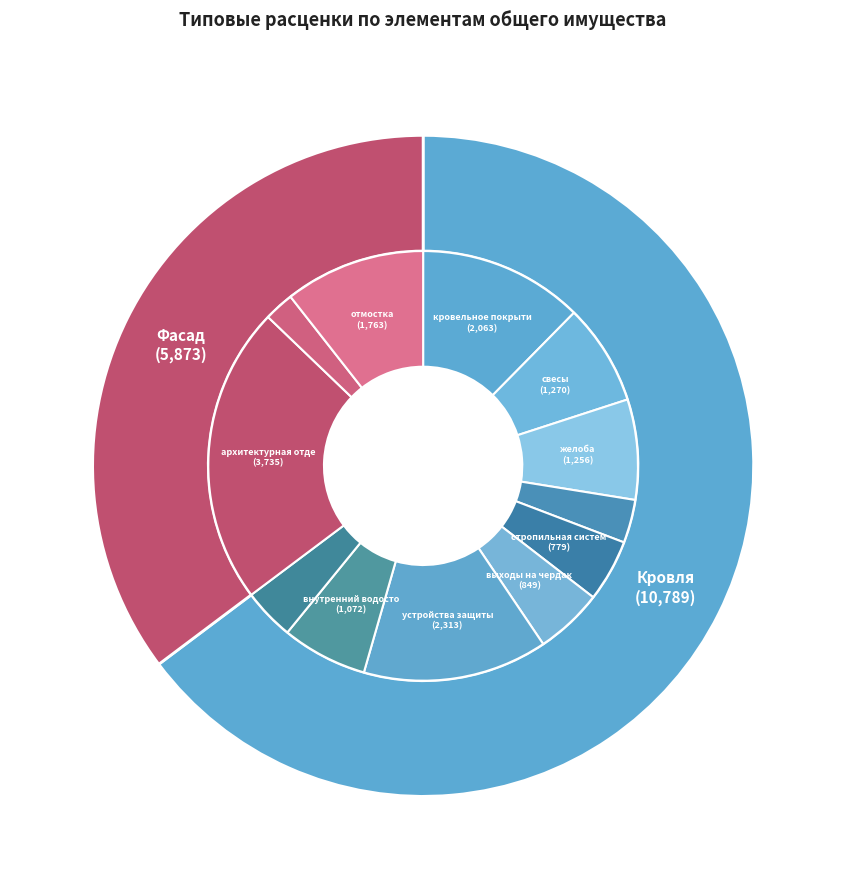

Which category has the biggest portion of the pie?

архитектурная отделка